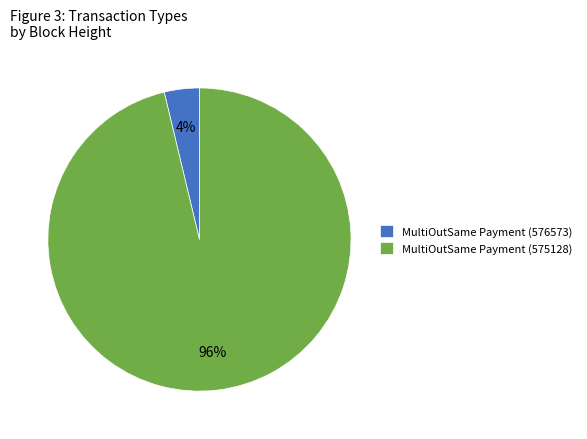

Count the number of slices in the pie.

2